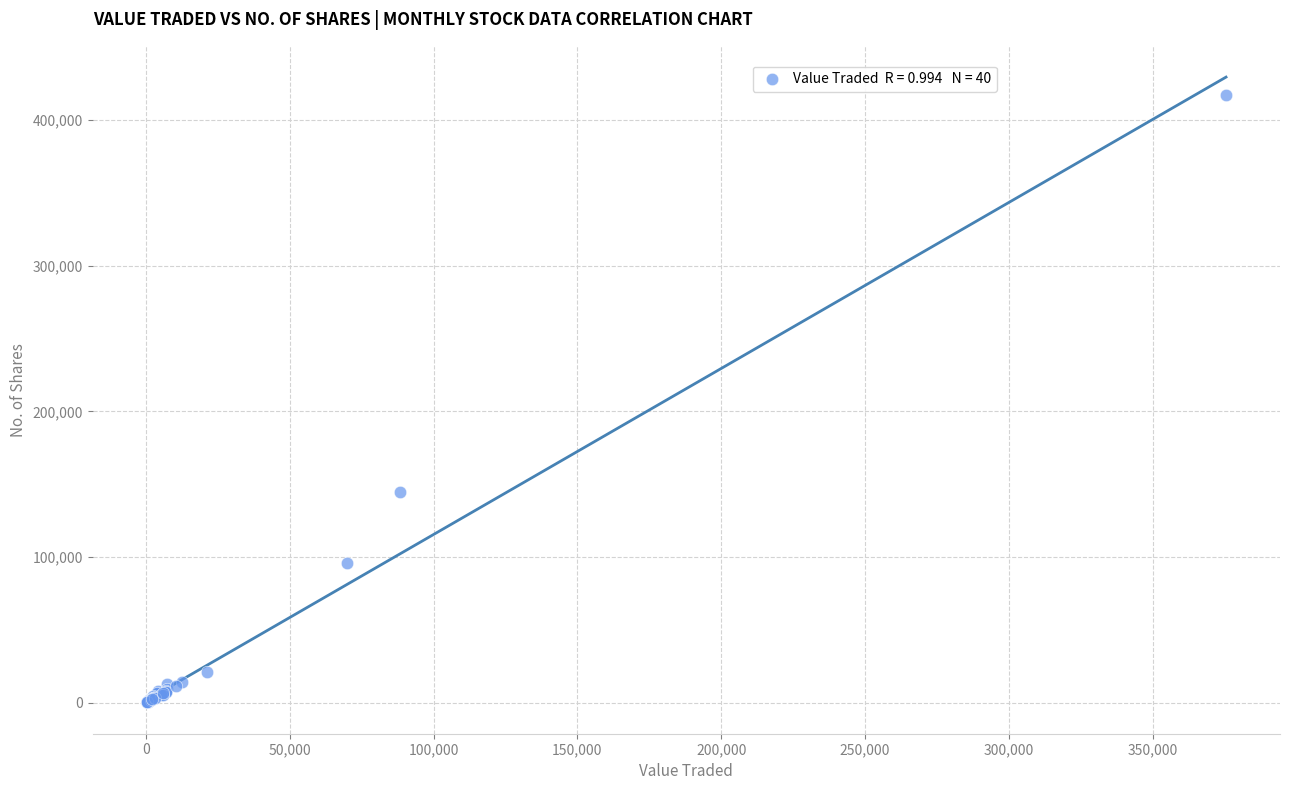

What Y value in the scatter plot is closest to 208776?

144844